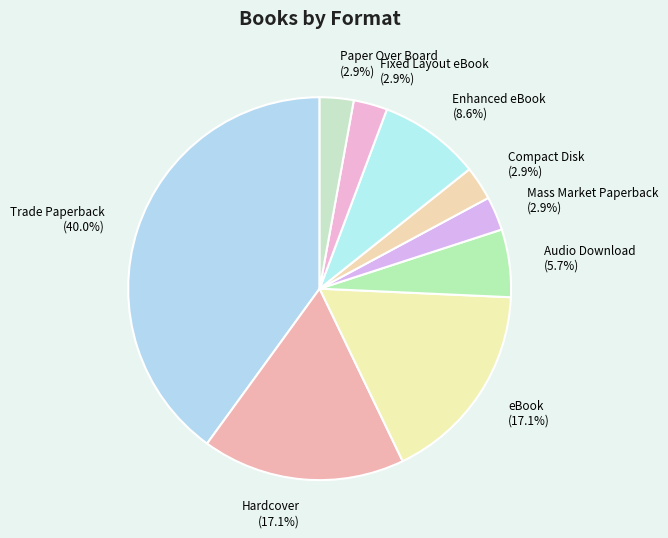

Which category has the biggest portion of the pie?

Trade Paperback